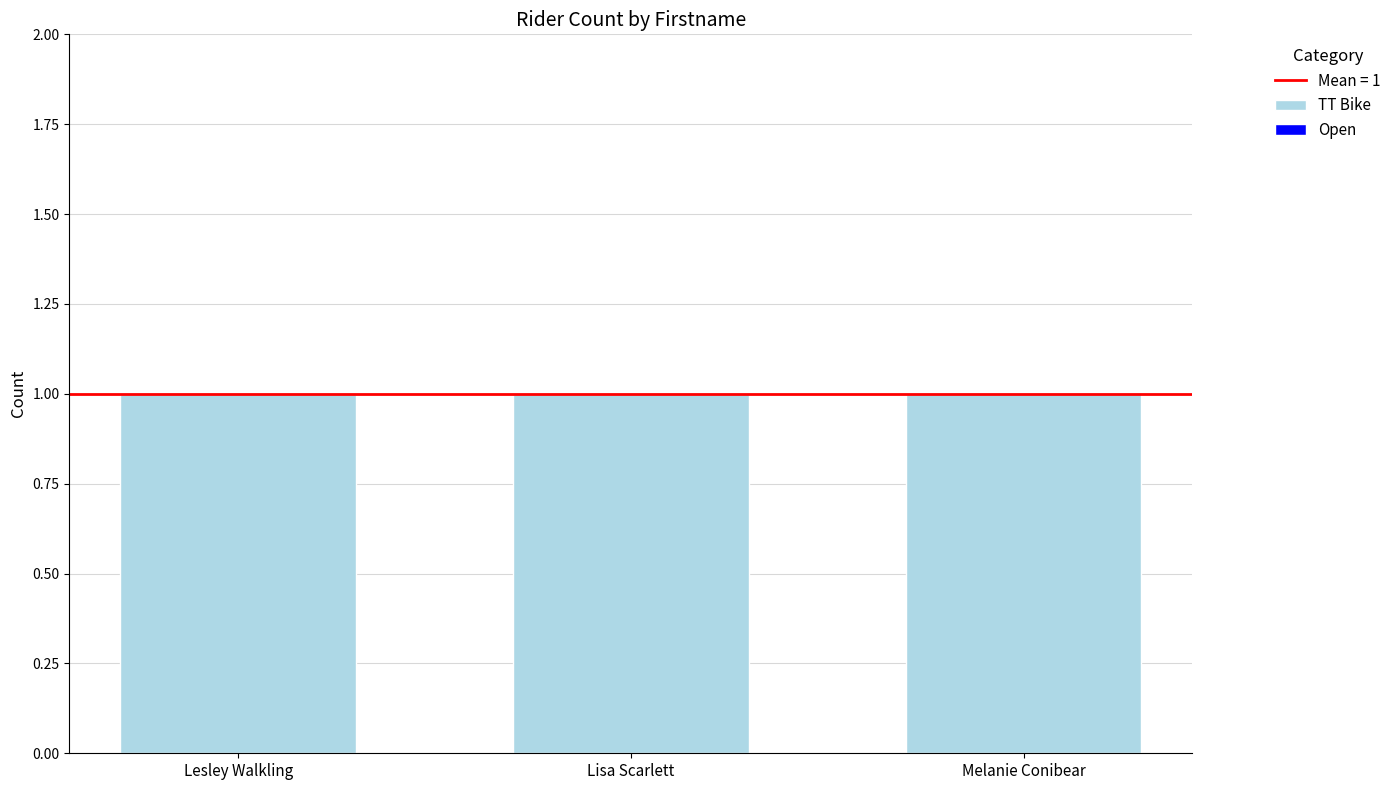

Rank the categories by Open value from lowest to highest.

Lesley Walkling, Lisa Scarlett, Melanie Conibear